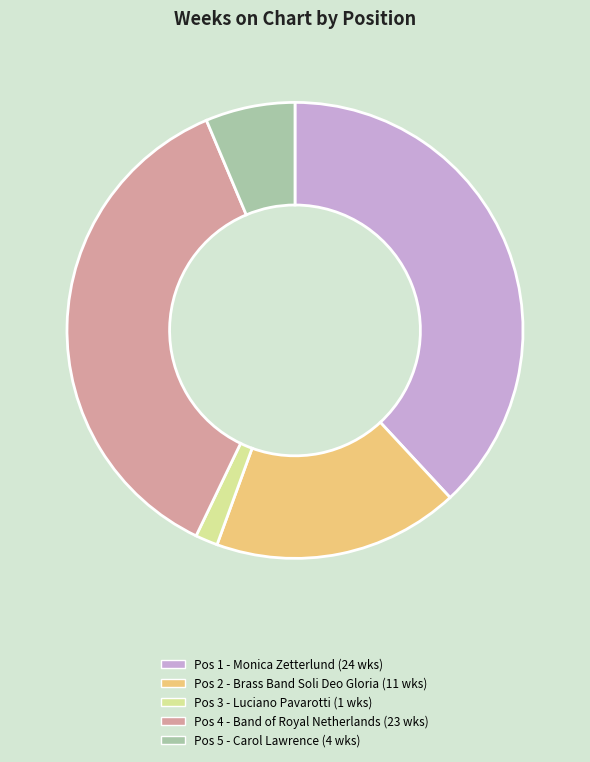

Does Pos 5 - Carol Lawrence (4 wks) represent more than half of the total?

No